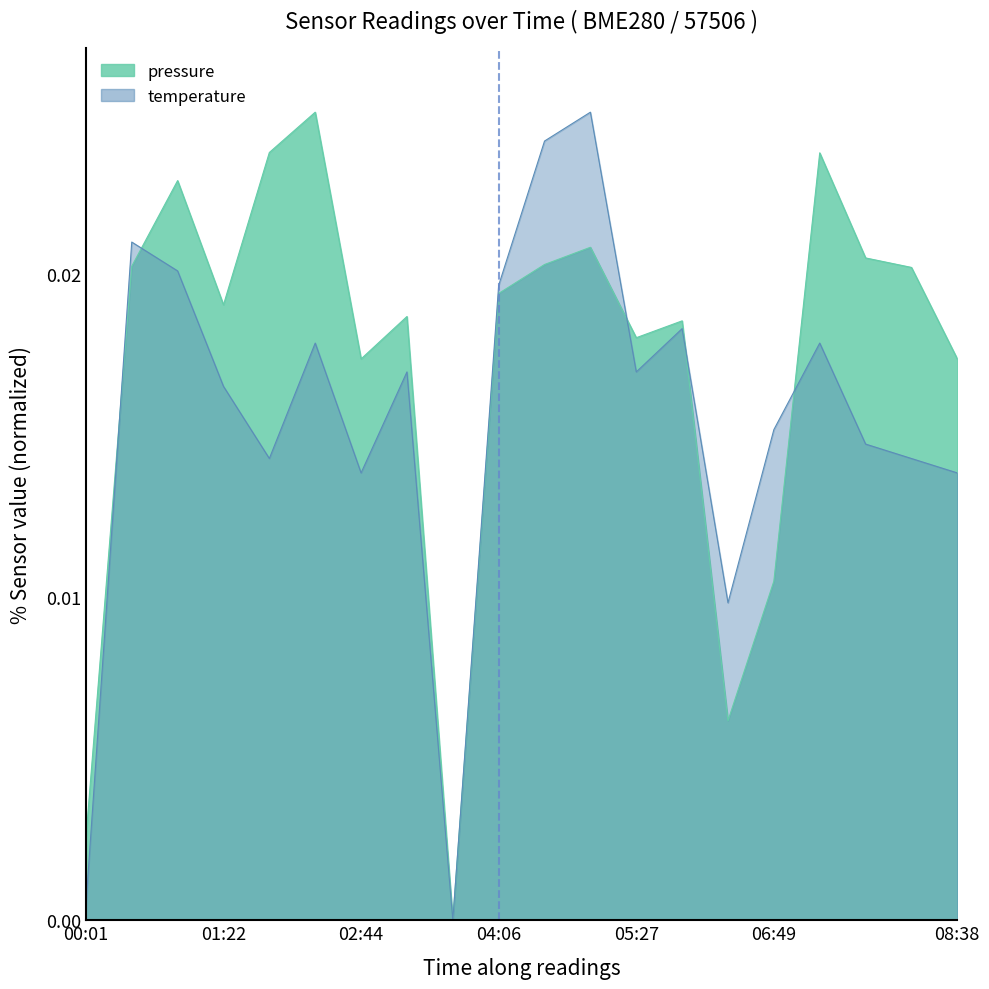

How many interior local valleys does the pressure series have?

5